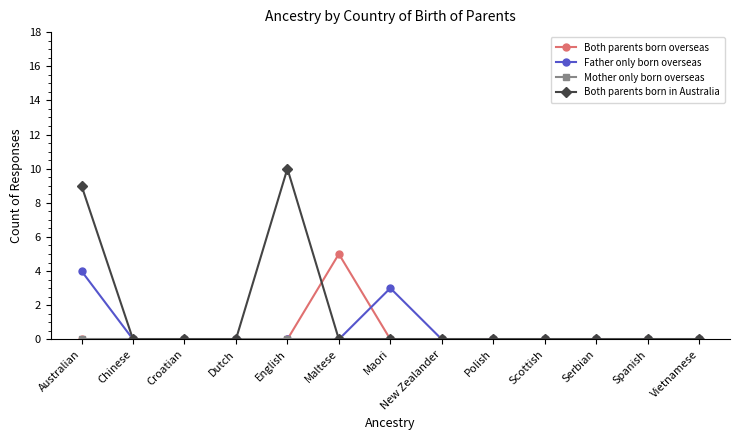

Which category has the highest value in the Both parents born overseas series?

Maltese